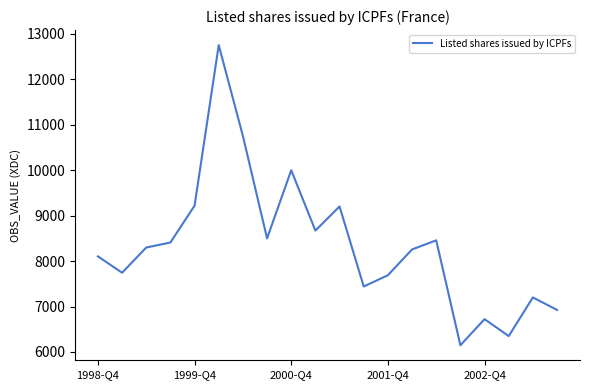

What is the greatest value displayed?

12753